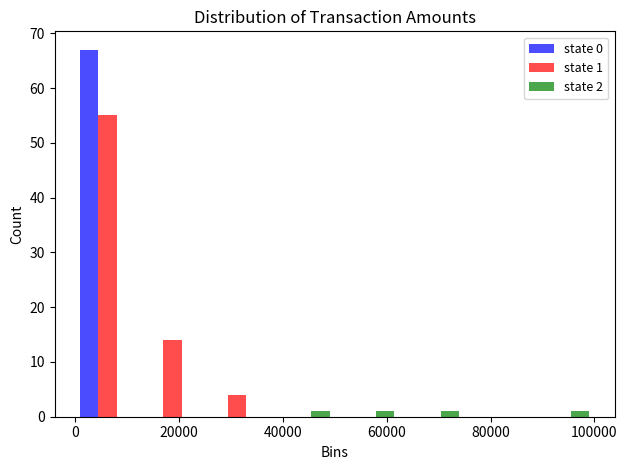

In the state 1 series, which range on the x-axis has the tallest bar?

0 to 12500